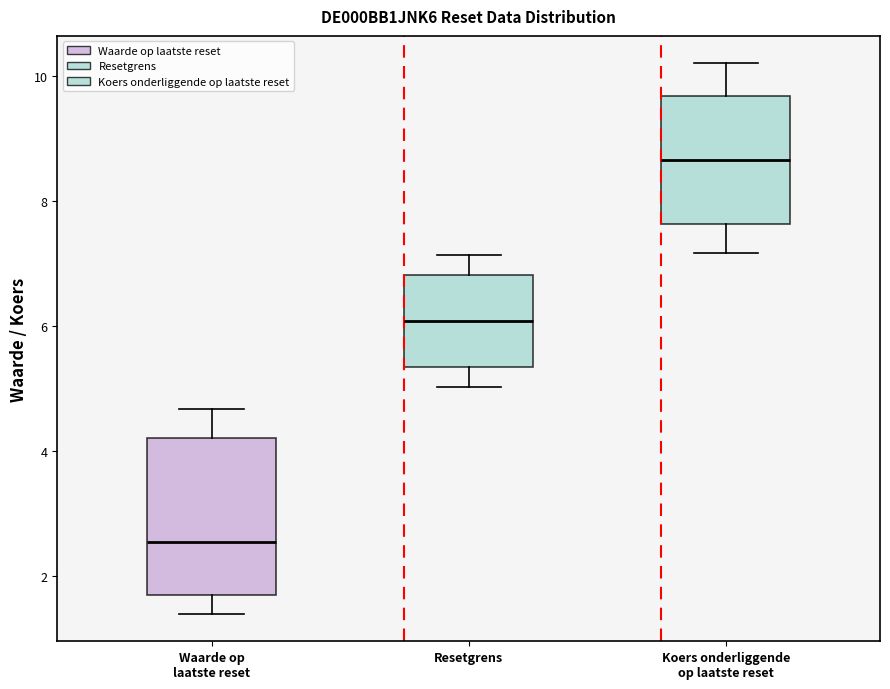

Reading left to right, read every box against the y-axis: the position of its median line, the range the box covers, and the ends of its whiskers. The values are not printed on the chart, so give them approximately, as read against the axis.

Waarde op laatste reset: median 2.6, box 1.6 to 4.2, whiskers 1.4 to 4.6
Resetgrens: median 6.0, box 5.4 to 6.8, whiskers 5.0 to 7.2
Koers onderliggende op laatste reset: median 8.6, box 7.6 to 9.6, whiskers 7.2 to 10.2